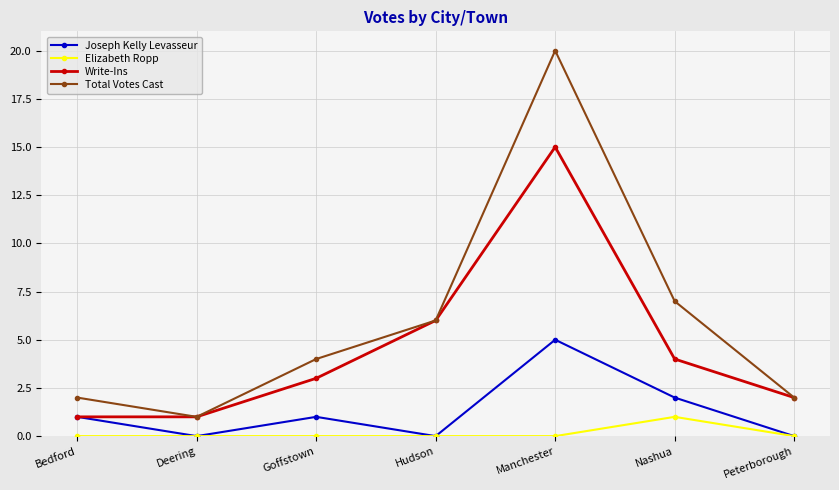

Is it true that Joseph Kelly Levasseur equals 1 at Nashua?

False